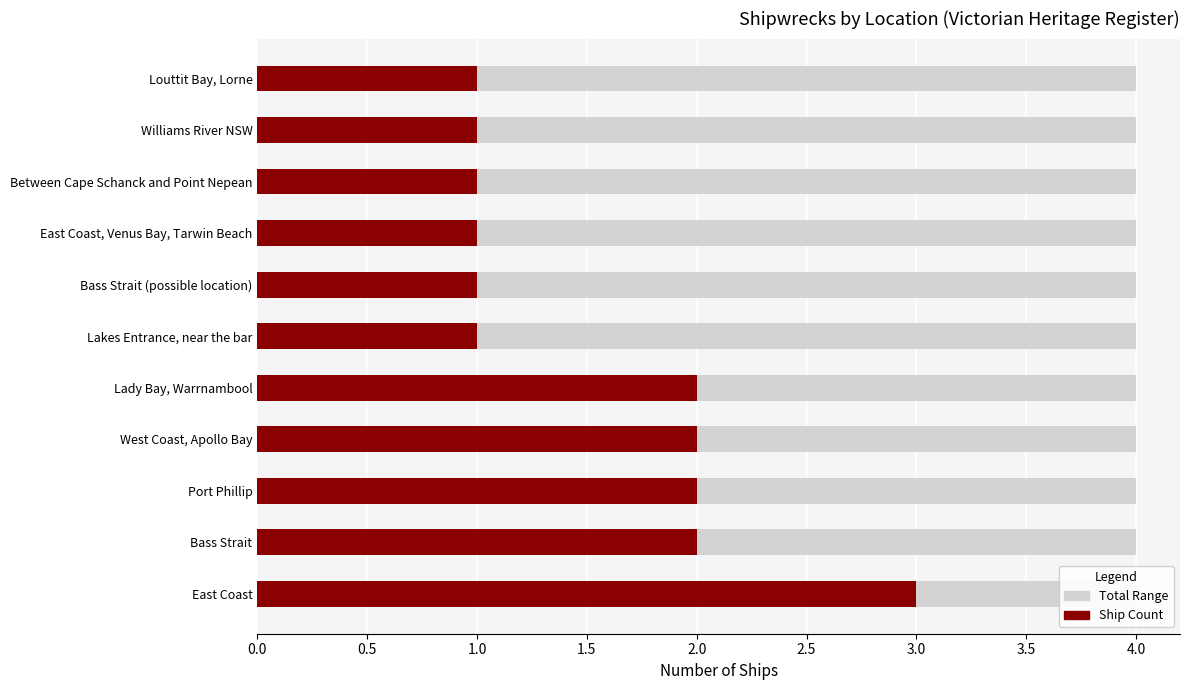

True or false: the data shows 2 at Lady Bay, Warrnambool.

True